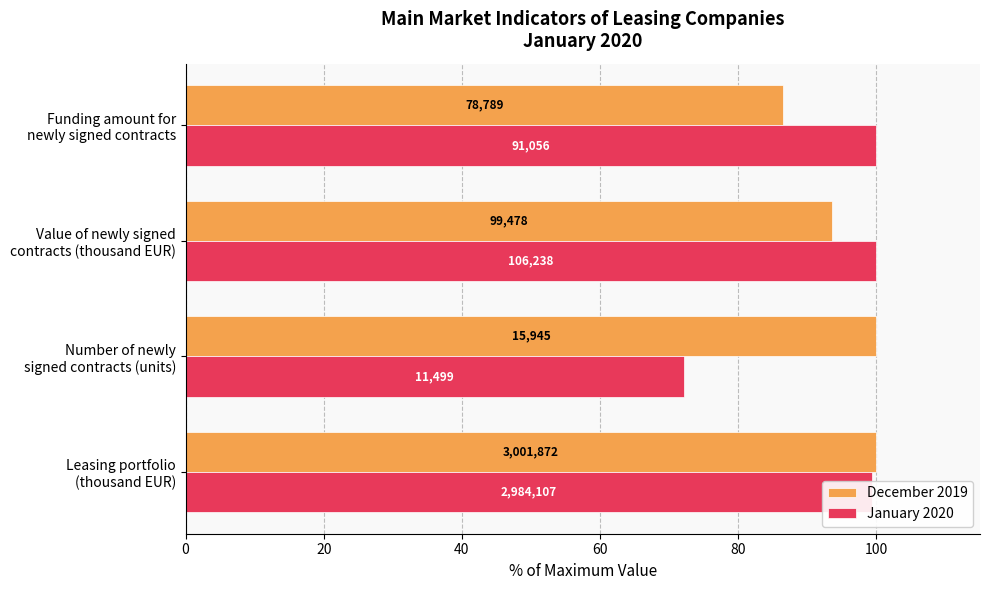

How many values in the December 2019 series are below 100?

2